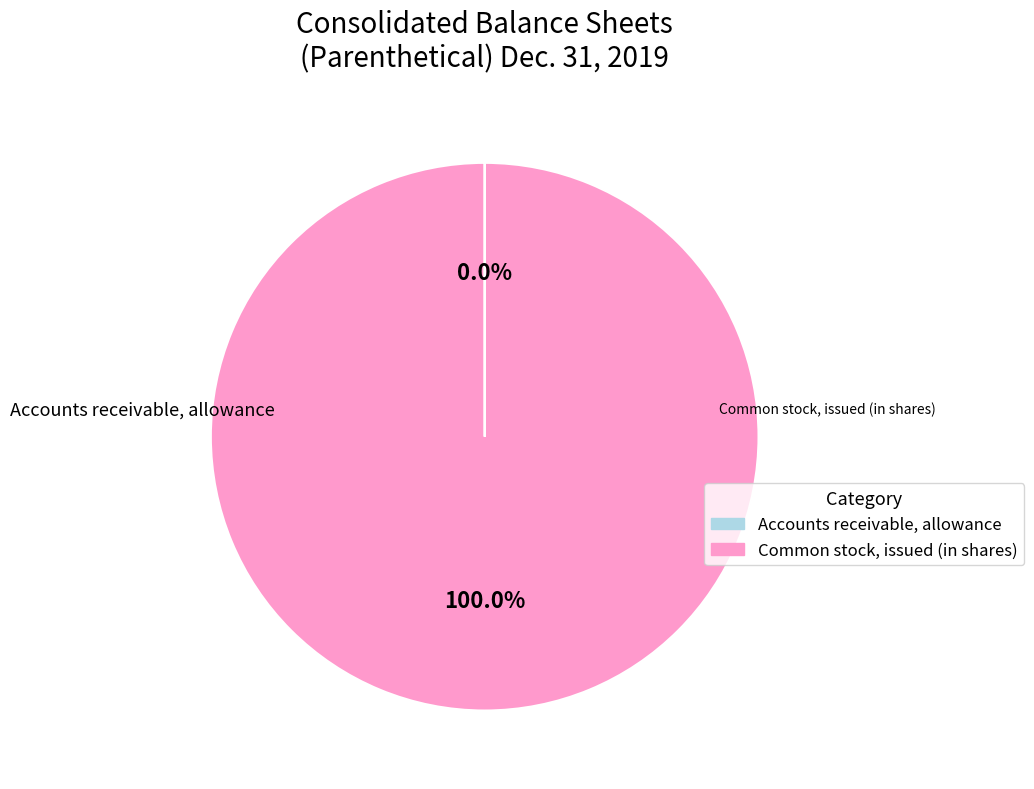

Does Common stock, issued (in shares) account for over 50% of the chart?

Yes